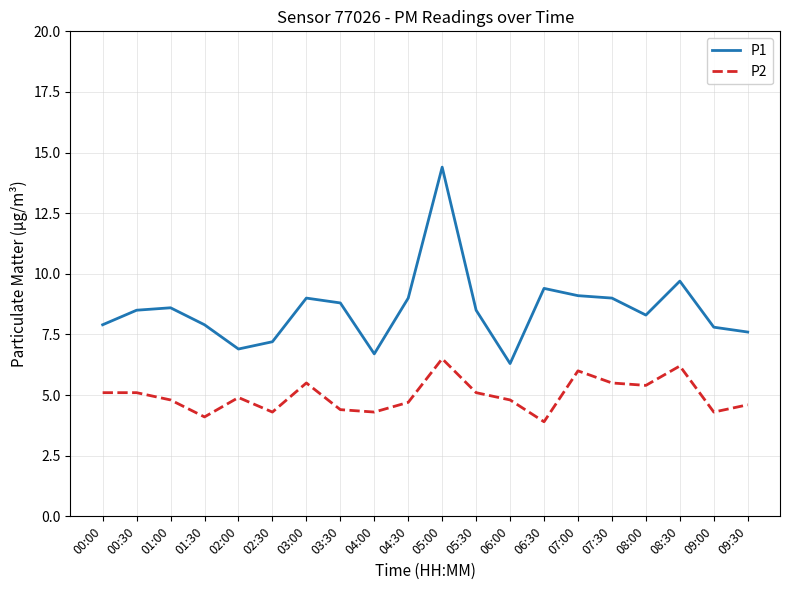

Which series has the largest total across all categories?

P1